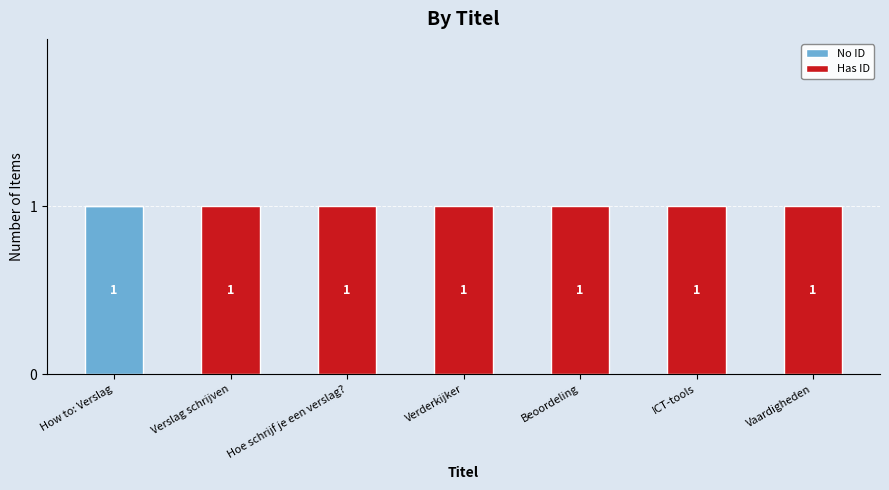

Which category has the highest value in the No ID series?

How to: Verslag